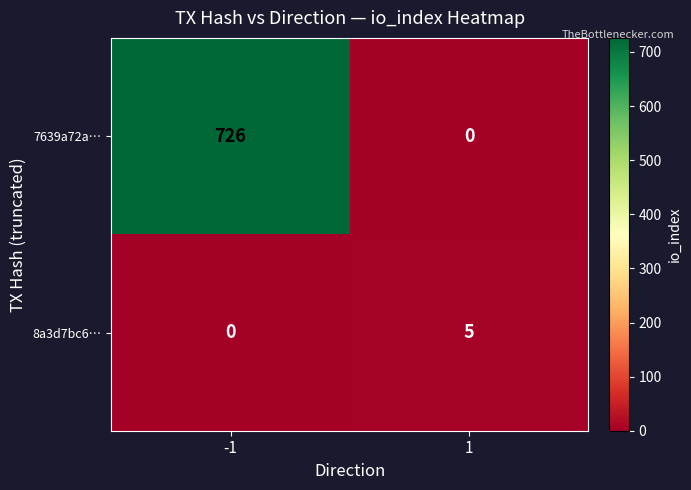

The value of 8a3d7bc6… at -1 is -2. True or false?

False